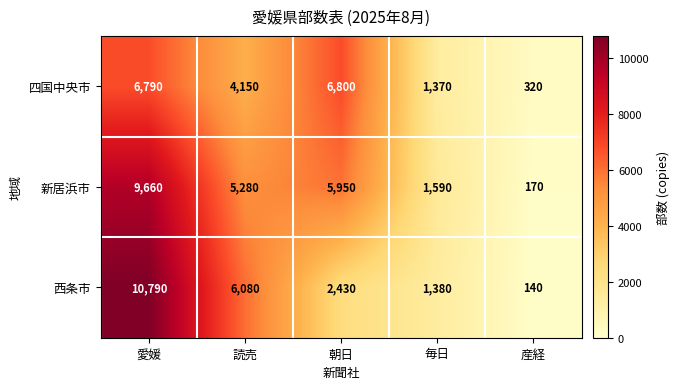

The 四国中央市 series shows 10839 at 愛媛. True or false?

False